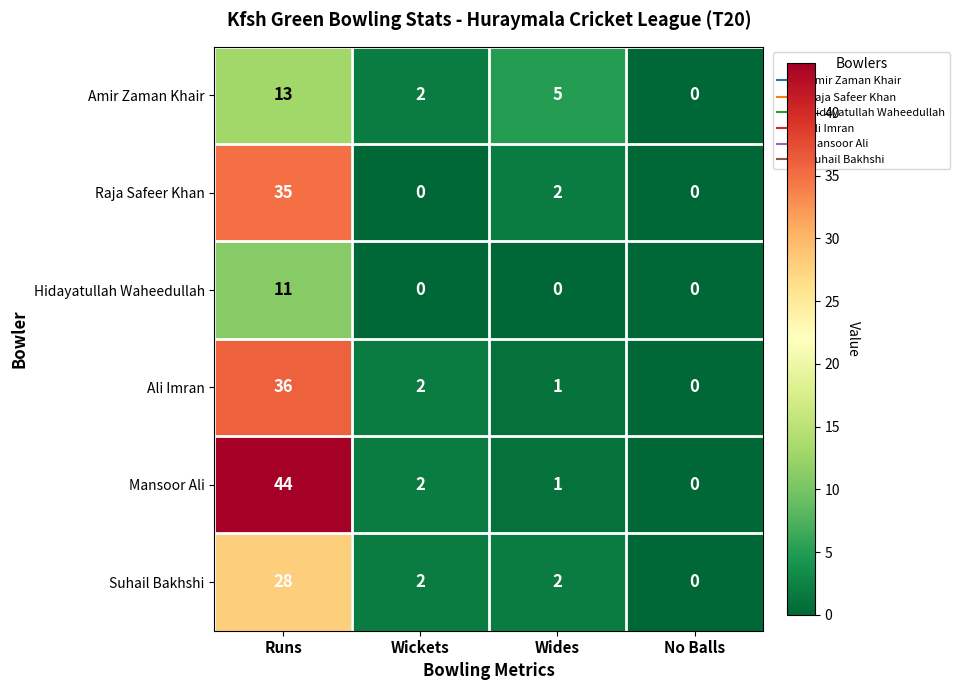

The value of Raja Safeer Khan at Wides is 2. True or false?

True